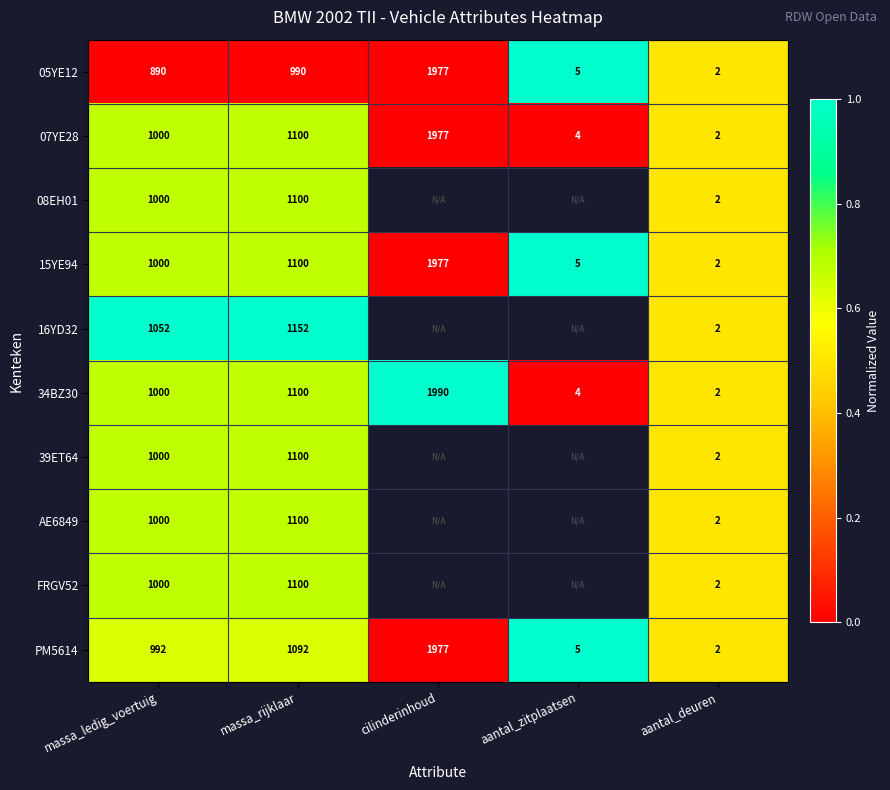

Is it true that 15YE94 equals 643 at massa_ledig_voertuig?

False